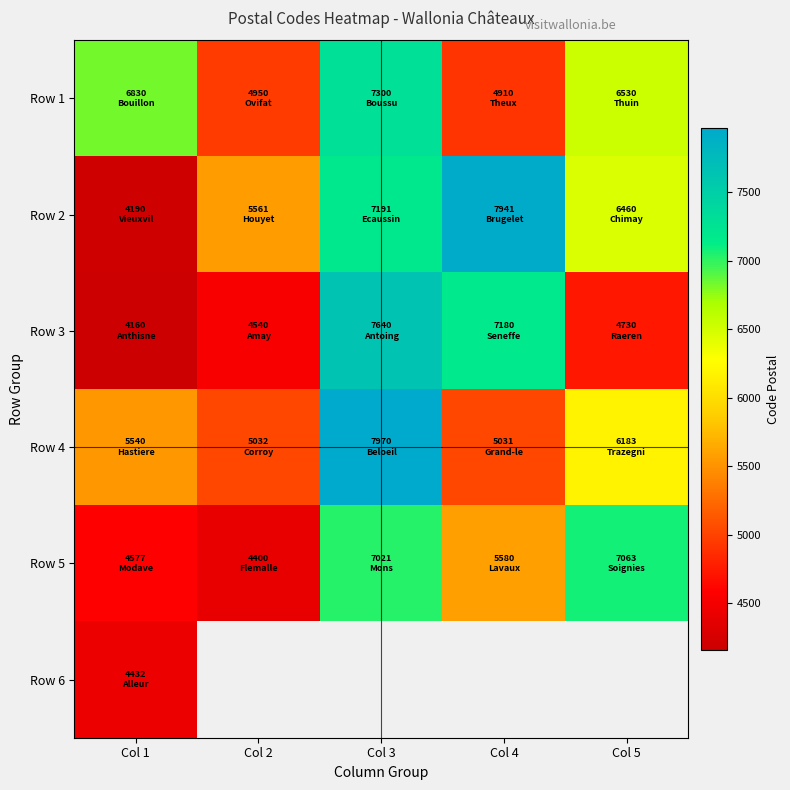

What is the smallest value displayed?

4160.0